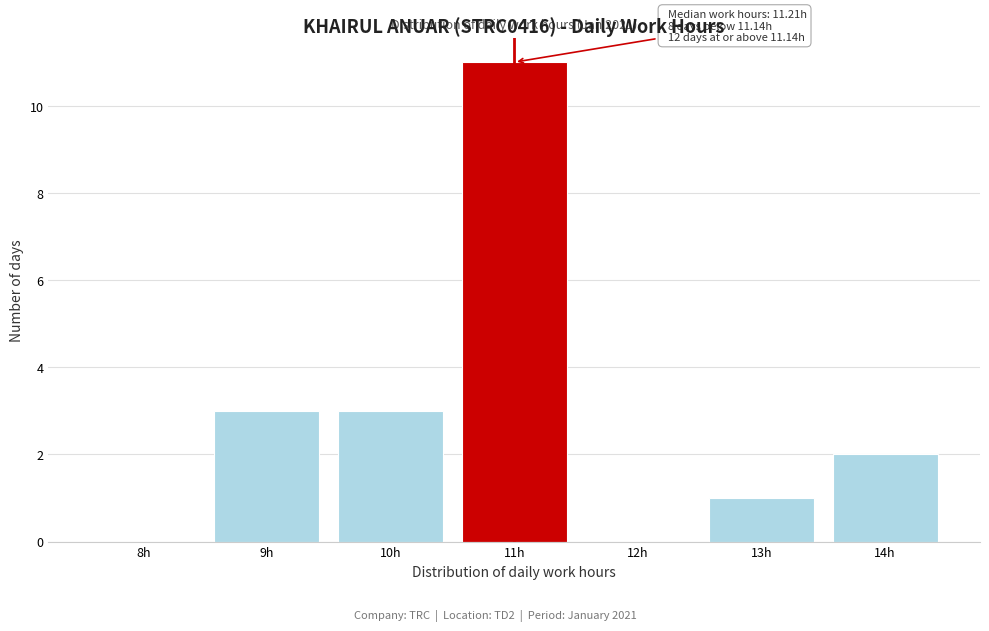

Reading left to right, list all the values displayed in this chart.

8h=0	9h=3	10h=3	11h=11	12h=0	13h=1	14h=2